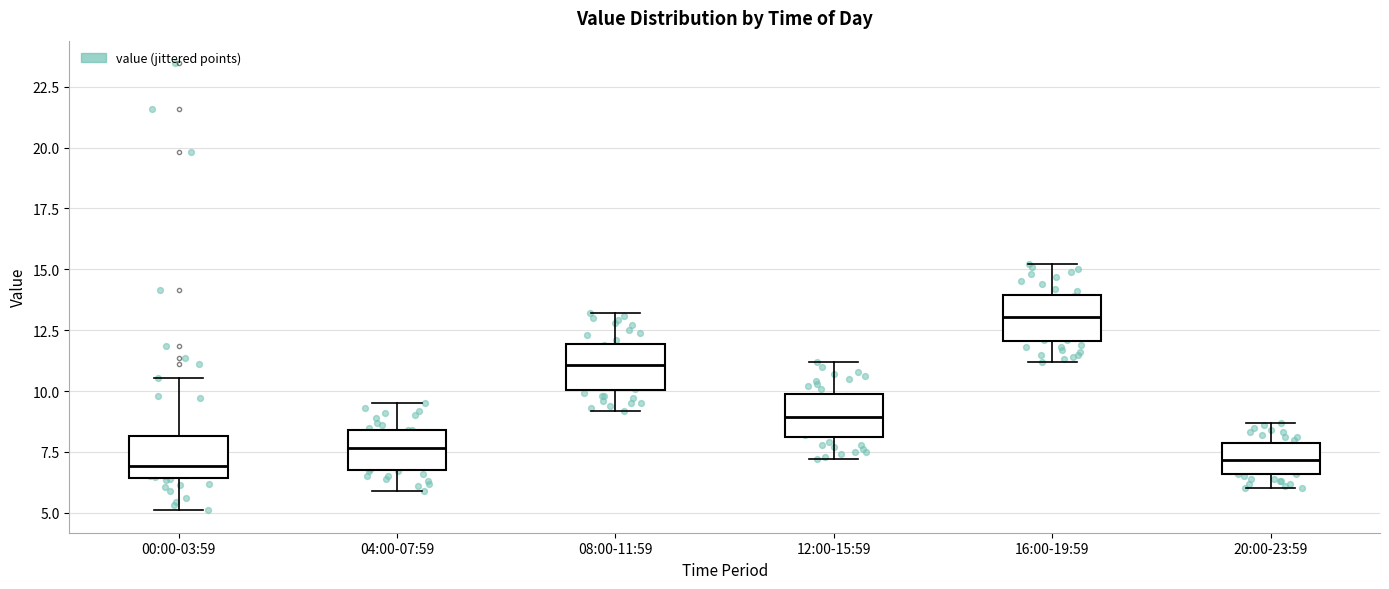

Reading left to right, transcribe this box plot: for each box, give where its median line is, the range the box spans, and where its two whiskers end, as read against the y-axis. The values are not printed on the chart, so give them approximately, as read against the axis.

00:00-03:59: median 7.0, box 6.5 to 8.0, whiskers 5.0 to 10.5
04:00-07:59: median 7.5, box 7.0 to 8.5, whiskers 6.0 to 9.5
08:00-11:59: median 11.0, box 10.0 to 12.0, whiskers 9.0 to 13.0
12:00-15:59: median 9.0, box 8.0 to 10.0, whiskers 7.0 to 11.0
16:00-19:59: median 13.0, box 12.0 to 14.0, whiskers 11.0 to 15.0
20:00-23:59: median 7.0, box 6.5 to 8.0, whiskers 6.0 to 8.5